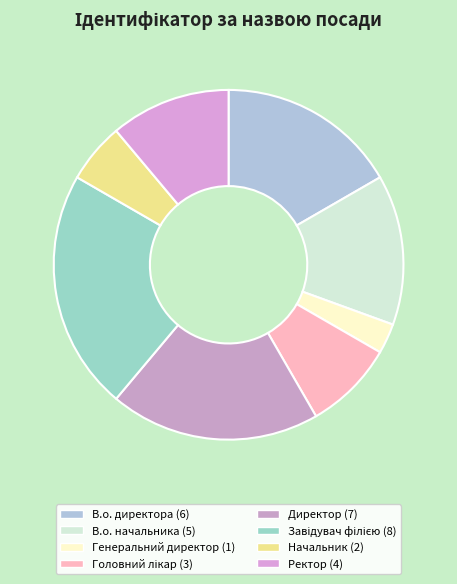

To the nearest percent, what is the difference between the largest and smallest slice percentages?

19%